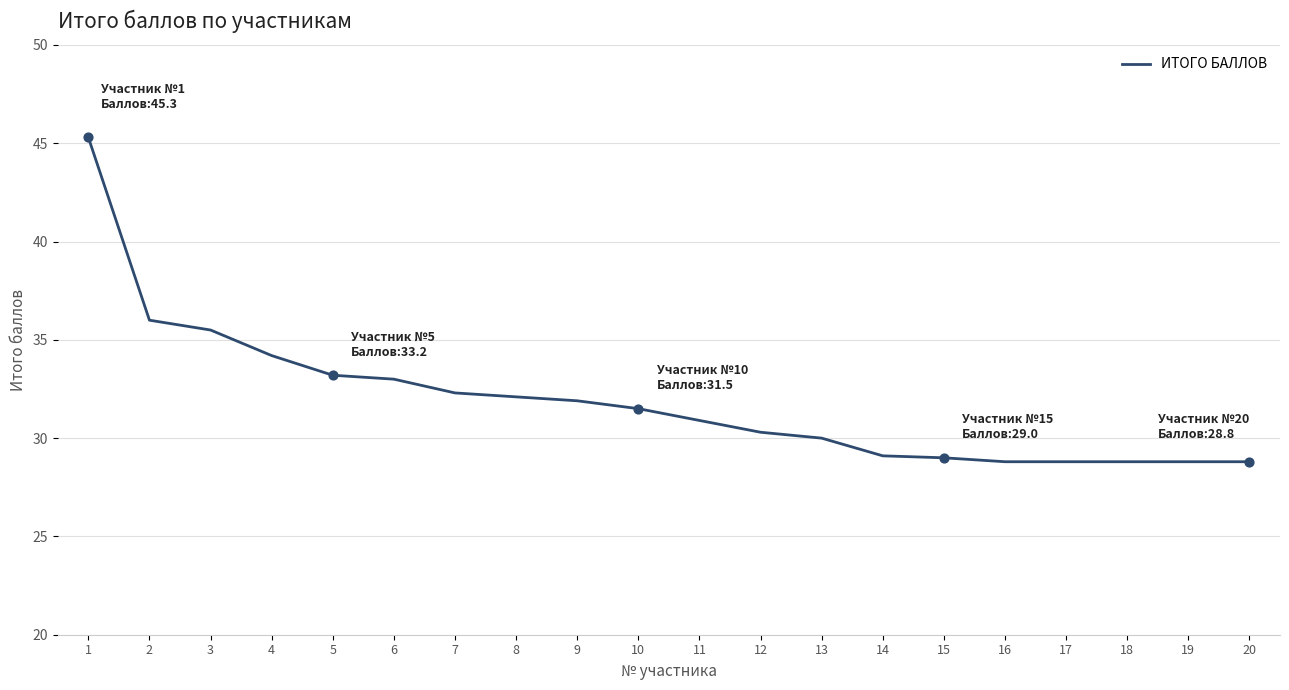

Approximately how many times larger is the value at 11 compared to 6?

0.9